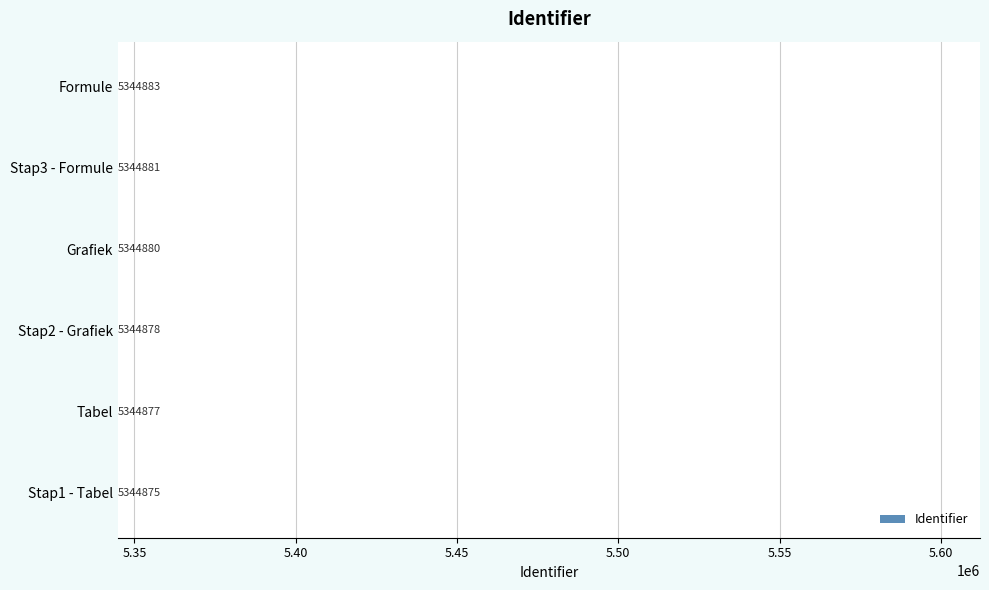

List the labels in order of value, largest first.

Formule, Stap3 - Formule, Grafiek, Stap2 - Grafiek, Tabel, Stap1 - Tabel